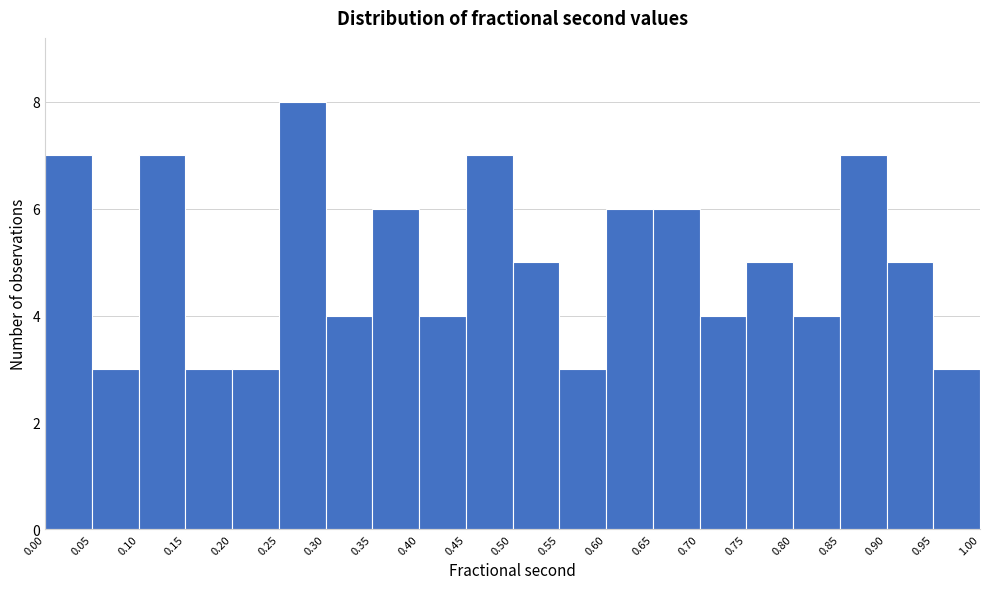

How tall is the bar that spans 0.20 to 0.25 on the x-axis? The values are not printed on the chart, so give them approximately, as read against the axis.

3